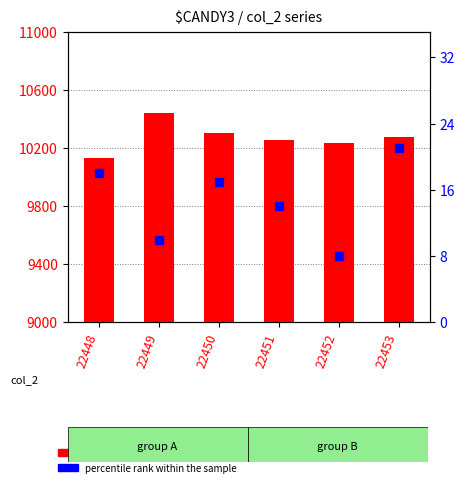

The count series shows 10441 at 22449. True or false?

True